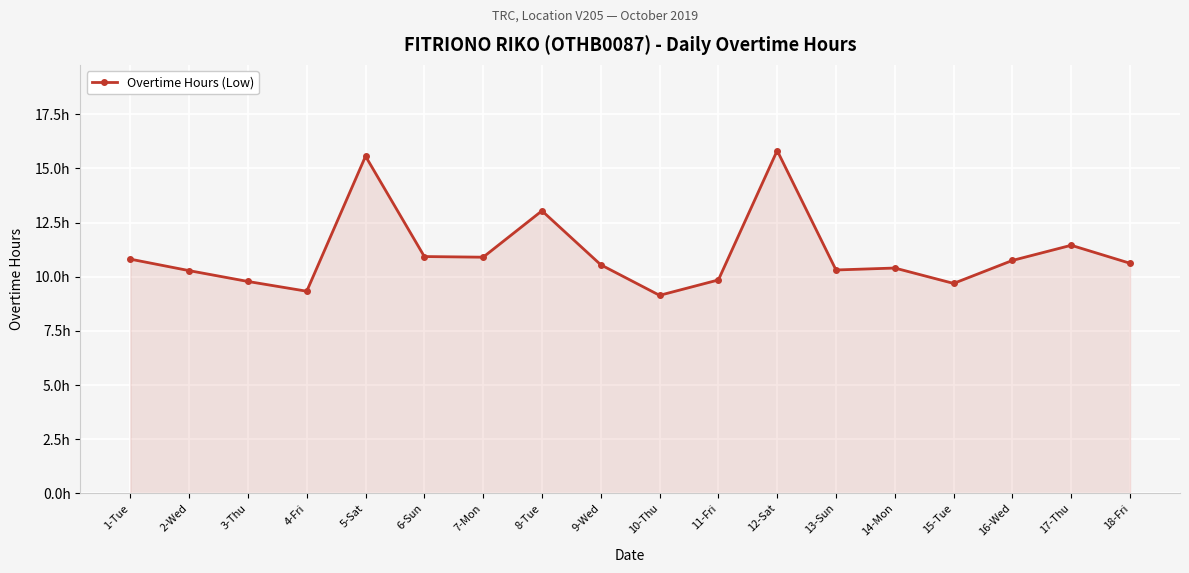

Does the chart have visible grid lines?

Yes